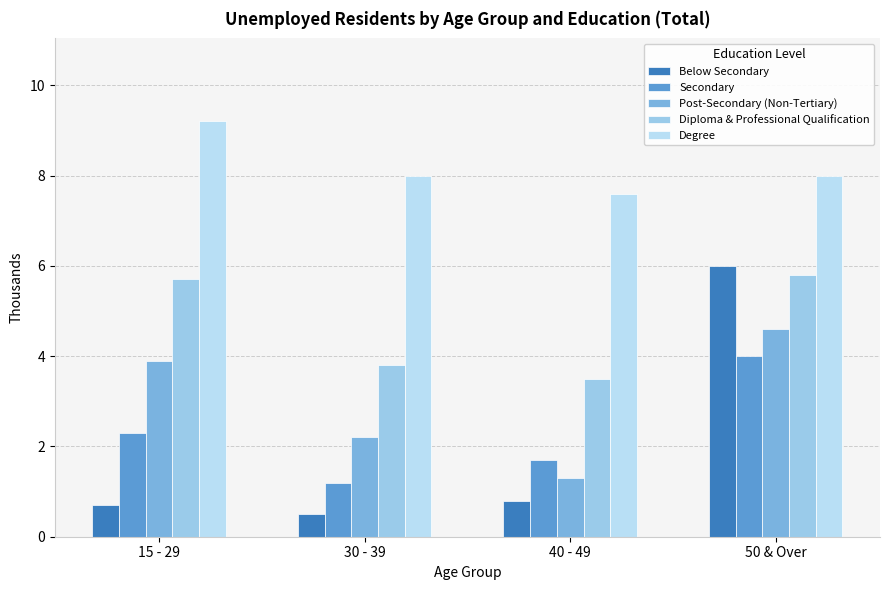

What position from the left is 50 & Over?

4